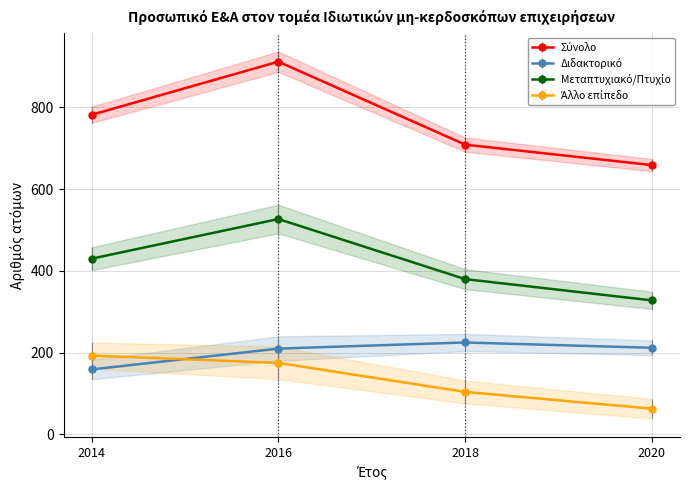

At which label does Σύνολο first exceed 782?

2016